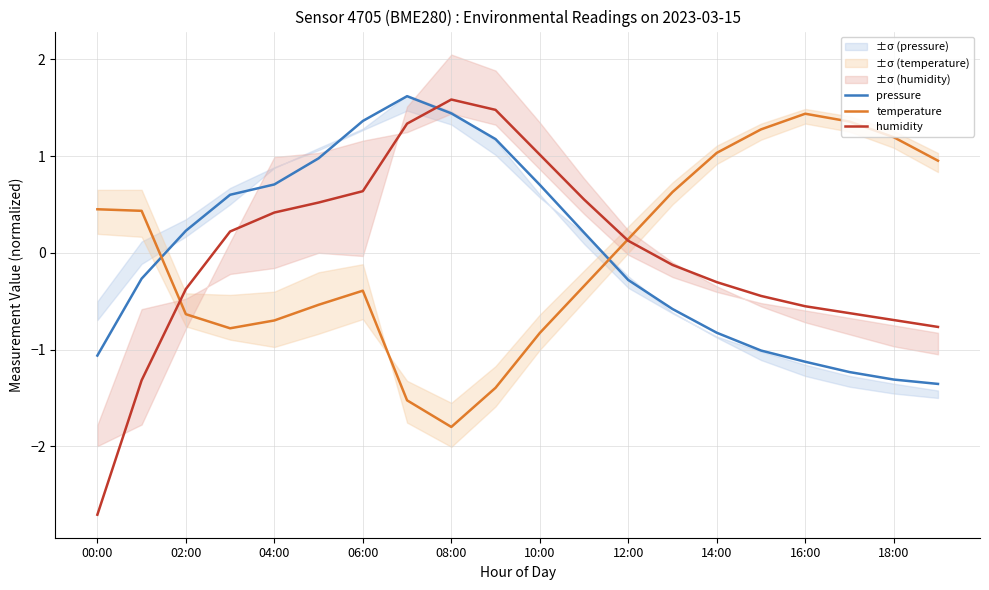

How many times do pressure and temperature cross each other?

2